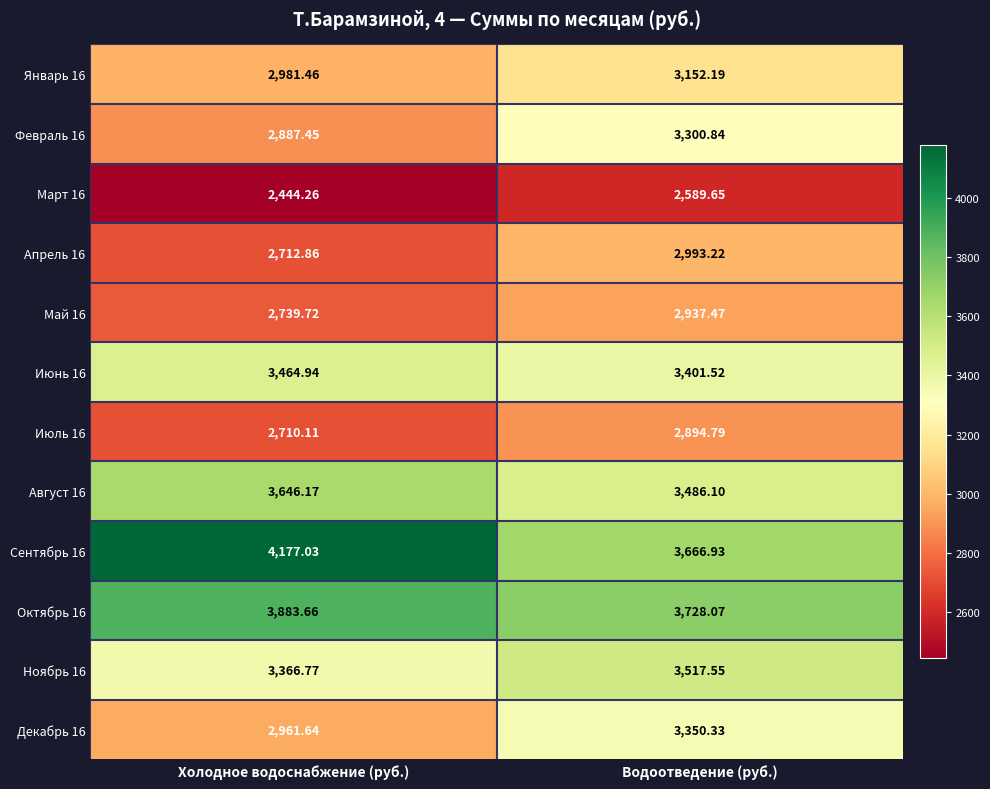

List the labels in order of Июль 16 value, smallest first.

Холодное водоснабжение (руб.), Водоотведение (руб.)